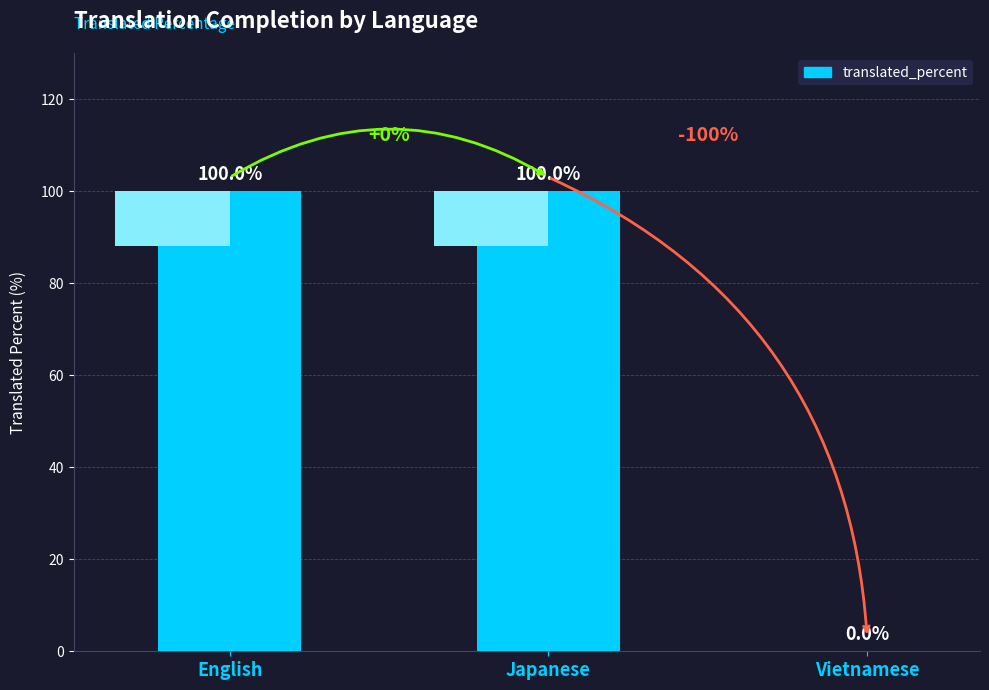

What is the sum of the values at English and Vietnamese?

100